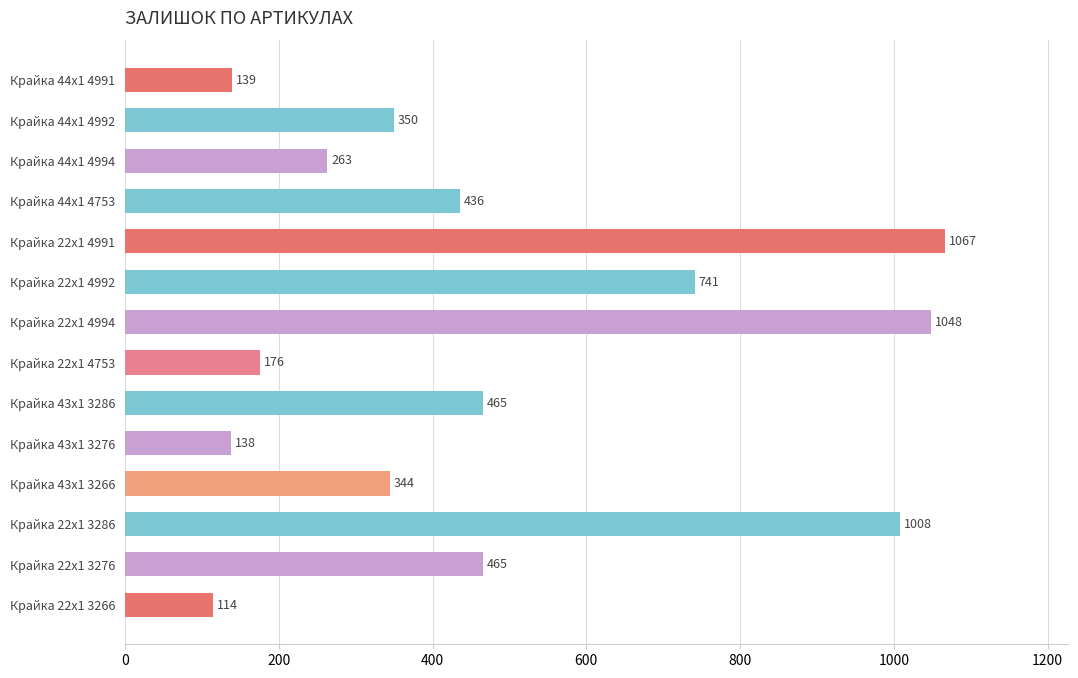

The value at Крайка 22x1 3286 is 1008. True or false?

True